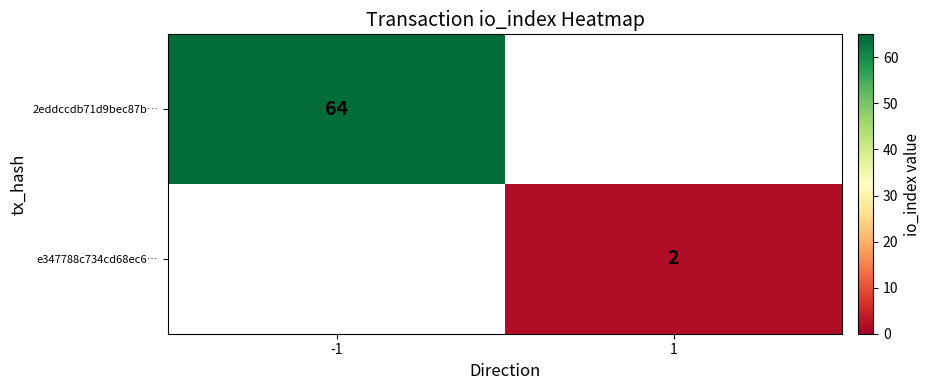

Count the number of categories in the chart.

2